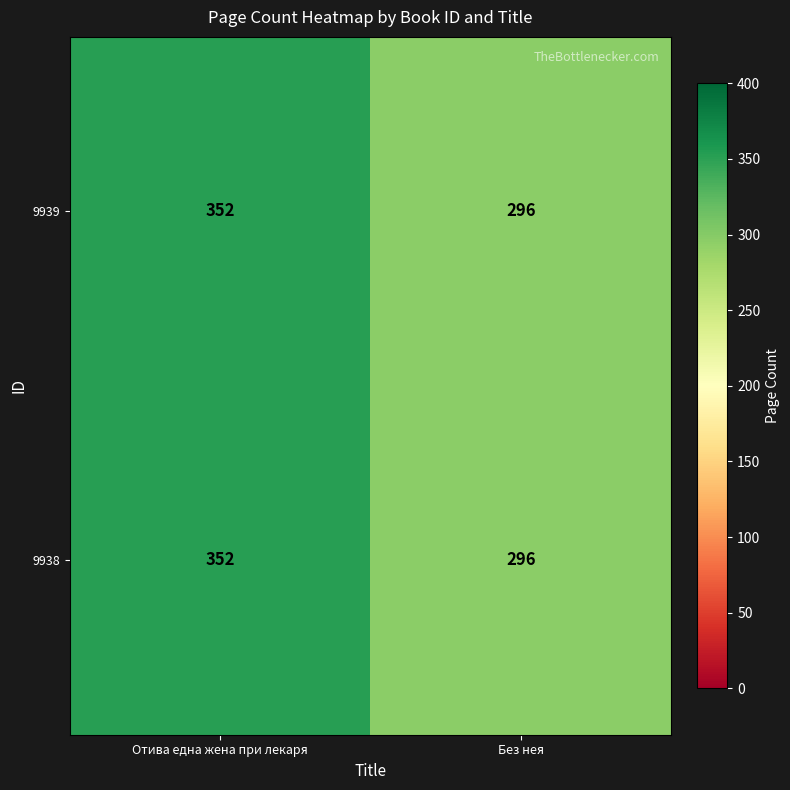

The value of 9939 at Без нея is 66. True or false?

False